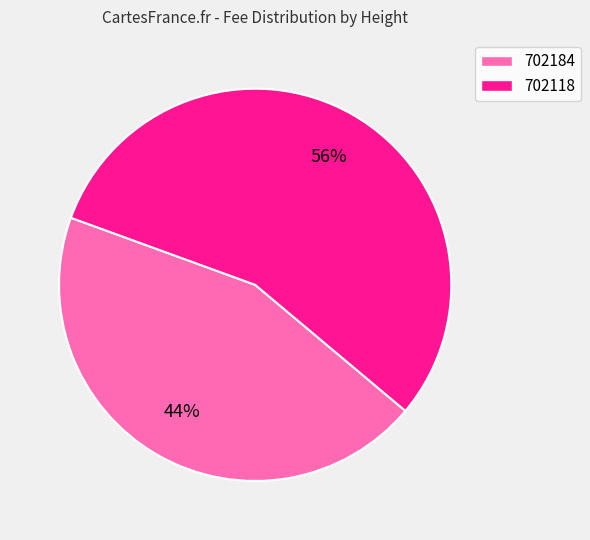

Is it true that 702118 is 45% of the pie?

False